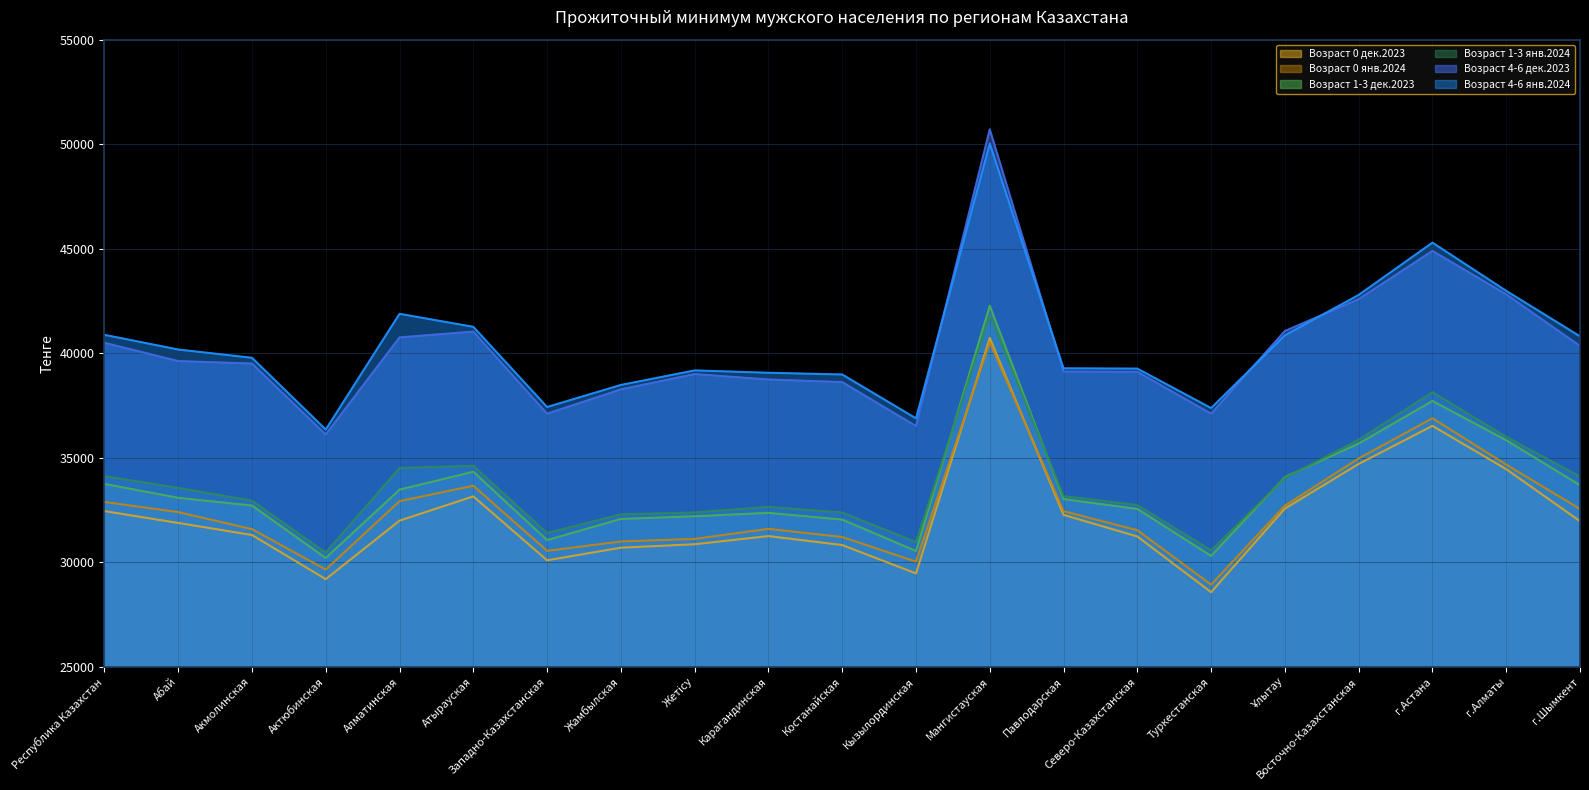

In Возраст 1-3 янв.2024, how many points are higher than both neighbors (excluding endpoints)?

4